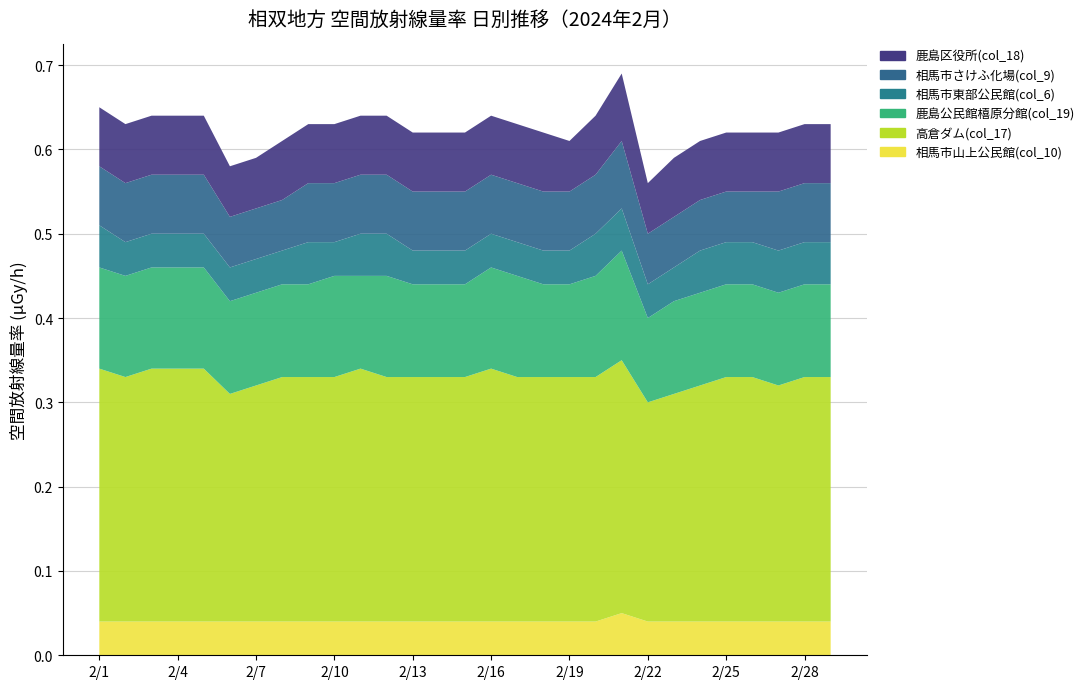

Reading left to right, transcribe all the data shown in this chart.

相馬市山上公民館(col_10): 2/1=0.0	2/2=0.0	2/3=0.0	2/4=0.0	2/5=0.0	2/6=0.0	2/7=0.0	2/8=0.0	2/9=0.0	2/10=0.0	2/11=0.0	2/12=0.0	2/13=0.0	2/14=0.0	2/15=0.0	2/16=0.0	2/17=0.0	2/18=0.0	2/19=0.0	2/20=0.0	2/21=0.1	2/22=0.0	2/23=0.0	2/24=0.0	2/25=0.0	2/26=0.0	2/27=0.0	2/28=0.0	2/29=0.0
高倉ダム(col_17): 2/1=0.3	2/2=0.3	2/3=0.3	2/4=0.3	2/5=0.3	2/6=0.3	2/7=0.3	2/8=0.3	2/9=0.3	2/10=0.3	2/11=0.3	2/12=0.3	2/13=0.3	2/14=0.3	2/15=0.3	2/16=0.3	2/17=0.3	2/18=0.3	2/19=0.3	2/20=0.3	2/21=0.3	2/22=0.3	2/23=0.3	2/24=0.3	2/25=0.3	2/26=0.3	2/27=0.3	2/28=0.3	2/29=0.3
鹿島公民館橲原分館(col_19): 2/1=0.1	2/2=0.1	2/3=0.1	2/4=0.1	2/5=0.1	2/6=0.1	2/7=0.1	2/8=0.1	2/9=0.1	2/10=0.1	2/11=0.1	2/12=0.1	2/13=0.1	2/14=0.1	2/15=0.1	2/16=0.1	2/17=0.1	2/18=0.1	2/19=0.1	2/20=0.1	2/21=0.1	2/22=0.1	2/23=0.1	2/24=0.1	2/25=0.1	2/26=0.1	2/27=0.1	2/28=0.1	2/29=0.1
相馬市東部公民館(col_6): 2/1=0.1	2/2=0.0	2/3=0.0	2/4=0.0	2/5=0.0	2/6=0.0	2/7=0.0	2/8=0.0	2/9=0.1	2/10=0.0	2/11=0.1	2/12=0.1	2/13=0.0	2/14=0.0	2/15=0.0	2/16=0.0	2/17=0.0	2/18=0.0	2/19=0.0	2/20=0.1	2/21=0.1	2/22=0.0	2/23=0.0	2/24=0.1	2/25=0.1	2/26=0.1	2/27=0.1	2/28=0.1	2/29=0.1
相馬市さけふ化場(col_9): 2/1=0.1	2/2=0.1	2/3=0.1	2/4=0.1	2/5=0.1	2/6=0.1	2/7=0.1	2/8=0.1	2/9=0.1	2/10=0.1	2/11=0.1	2/12=0.1	2/13=0.1	2/14=0.1	2/15=0.1	2/16=0.1	2/17=0.1	2/18=0.1	2/19=0.1	2/20=0.1	2/21=0.1	2/22=0.1	2/23=0.1	2/24=0.1	2/25=0.1	2/26=0.1	2/27=0.1	2/28=0.1	2/29=0.1
鹿島区役所(col_18): 2/1=0.1	2/2=0.1	2/3=0.1	2/4=0.1	2/5=0.1	2/6=0.1	2/7=0.1	2/8=0.1	2/9=0.1	2/10=0.1	2/11=0.1	2/12=0.1	2/13=0.1	2/14=0.1	2/15=0.1	2/16=0.1	2/17=0.1	2/18=0.1	2/19=0.1	2/20=0.1	2/21=0.1	2/22=0.1	2/23=0.1	2/24=0.1	2/25=0.1	2/26=0.1	2/27=0.1	2/28=0.1	2/29=0.1